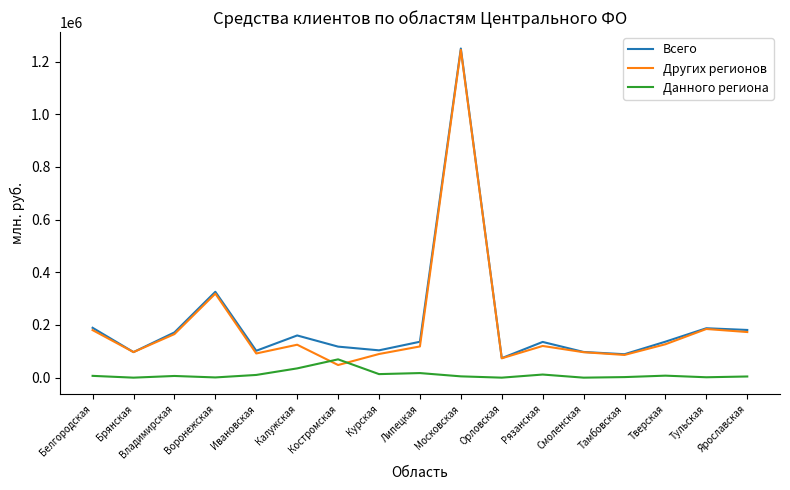

What position from the right is Владимирская?

15